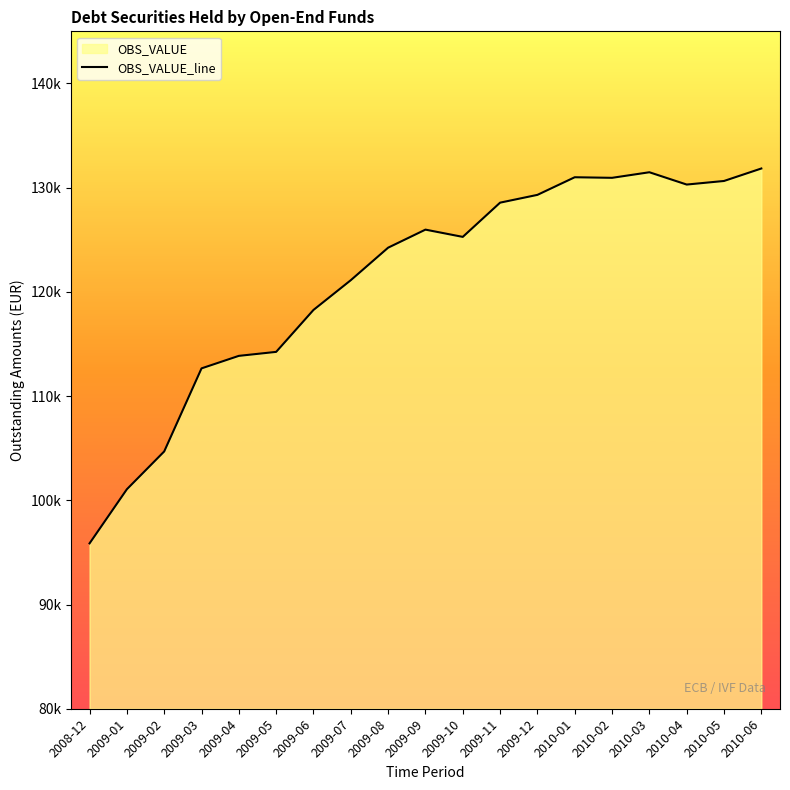

At which label does the data first exceed 125276?

2009-09